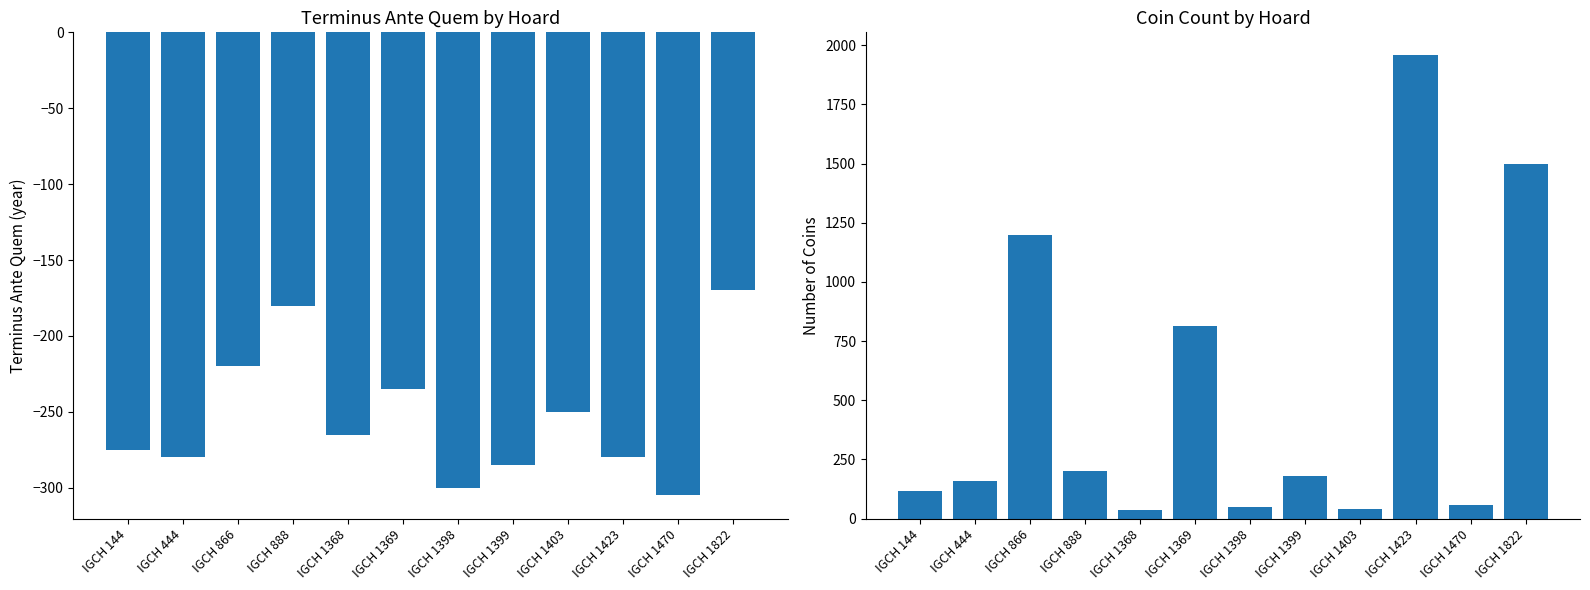

Which series changed the most between IGCH 1423 and IGCH 1470?

Coin Count